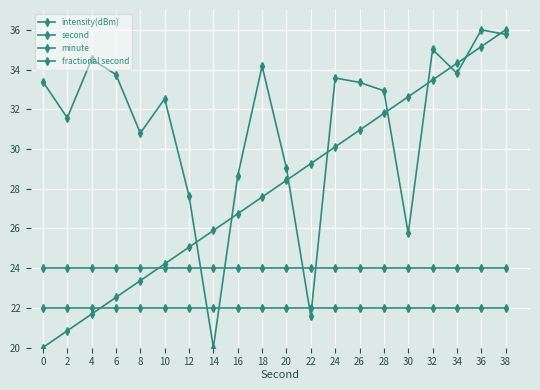

Reading left to right, list all the values displayed in this chart.

intensity(dBm): 33.4	31.6	34.5	33.8	30.8	32.5	27.6	20.0	28.6	34.2	29.0	21.6	33.6	33.4	32.9	25.7	35.0	33.8	36.0	35.8
second: 20.0	20.8	21.7	22.5	23.4	24.2	25.1	25.9	26.7	27.6	28.4	29.3	30.1	30.9	31.8	32.6	33.5	34.3	35.2	36.0
minute: 22.0	22.0	22.0	22.0	22.0	22.0	22.0	22.0	22.0	22.0	22.0	22.0	22.0	22.0	22.0	22.0	22.0	22.0	22.0	22.0
fractional second: 24.0	24.0	24.0	24.0	24.0	24.0	24.0	24.0	24.0	24.0	24.0	24.0	24.0	24.0	24.0	24.0	24.0	24.0	24.0	24.0